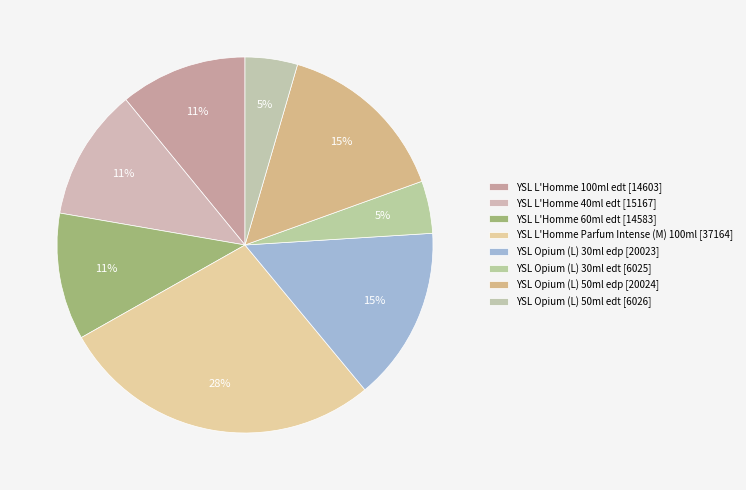

Count the number of slices in the pie.

8